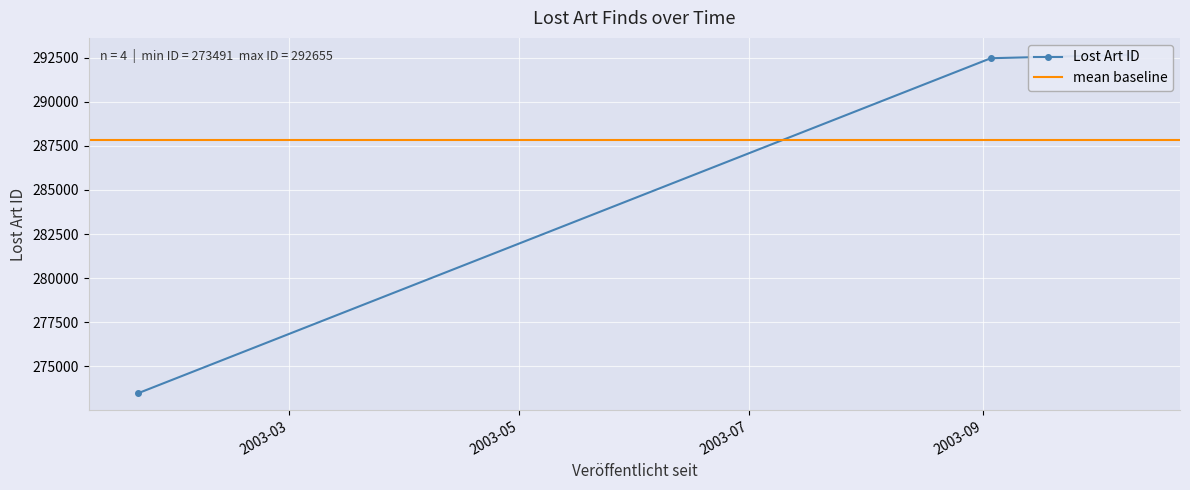

The value at 2003-09-03 is 452935. True or false?

False